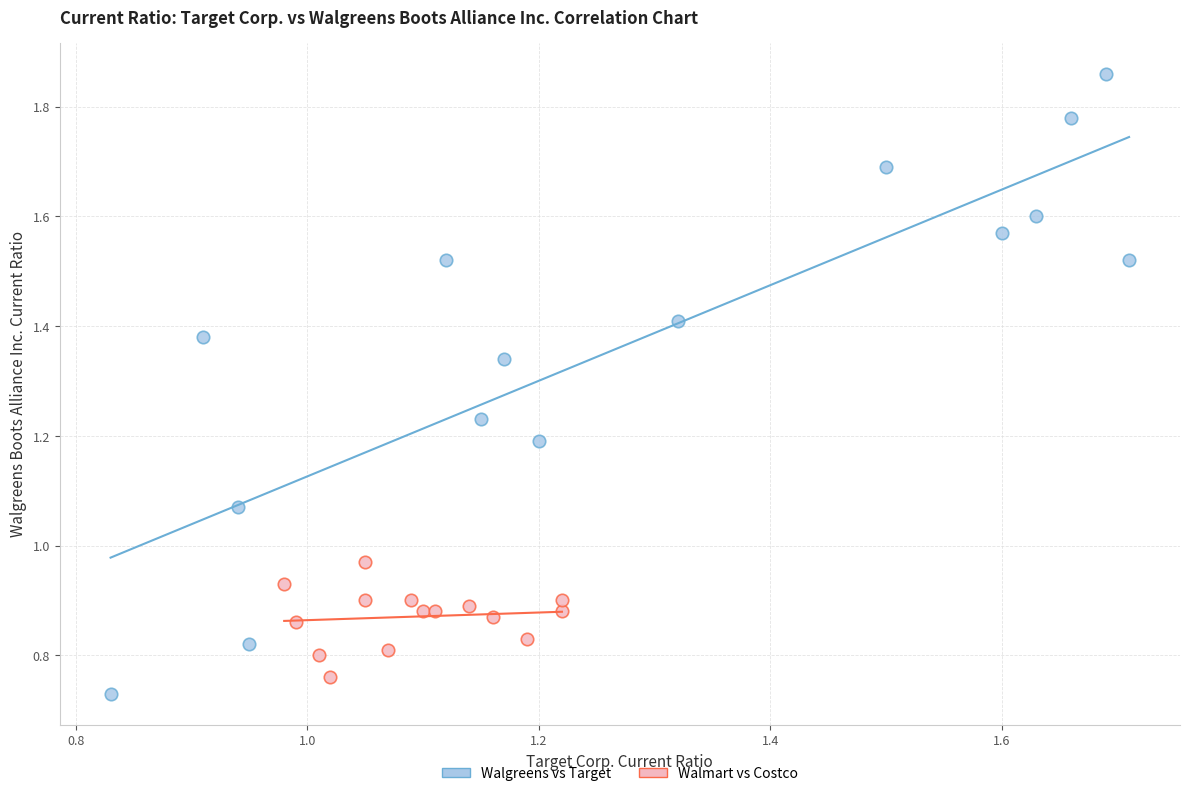

Which series has the largest Y range (max minus min)?

Walgreens vs Target